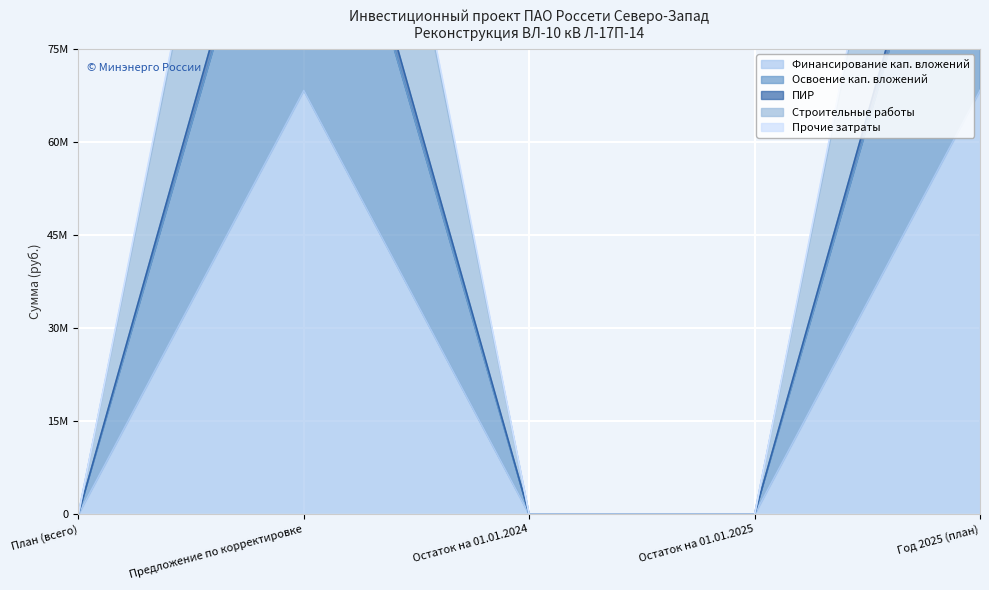

What is the difference between the Освоение кап. вложений values at Остаток на 01.01.2025 and Предложение по корректировке?

68302626